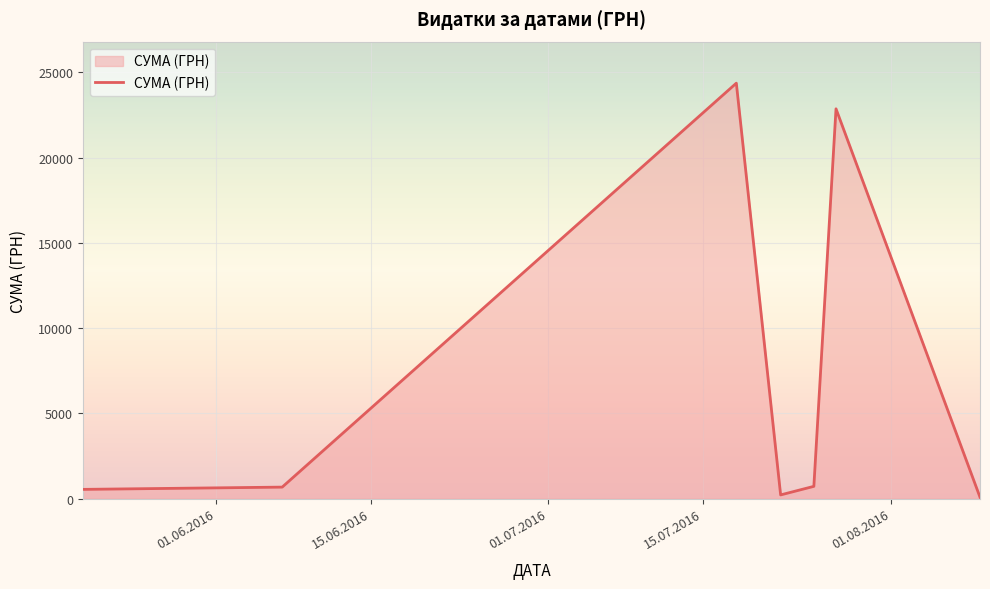

True or false: the data has more than 2 interior local peaks.

False